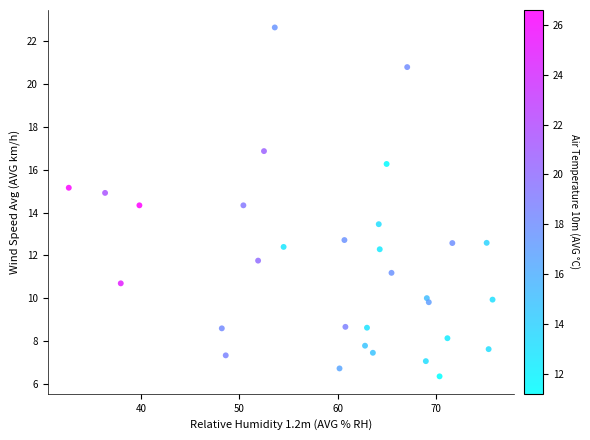

What is the range of X values (max minus min)?

43.2